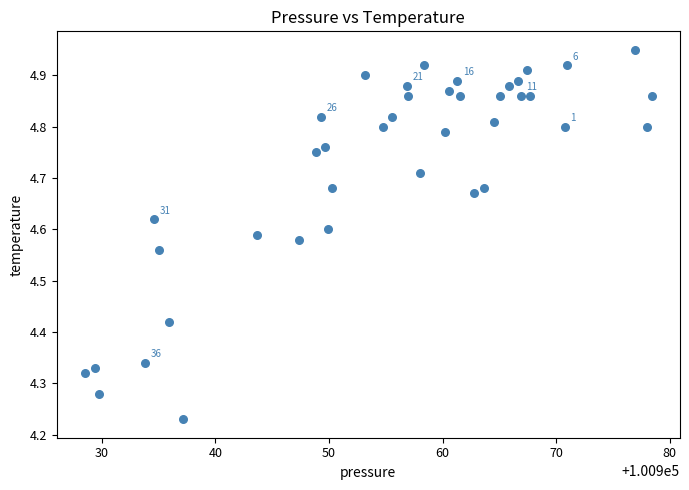

What is the range of X values (max minus min)?

49.9